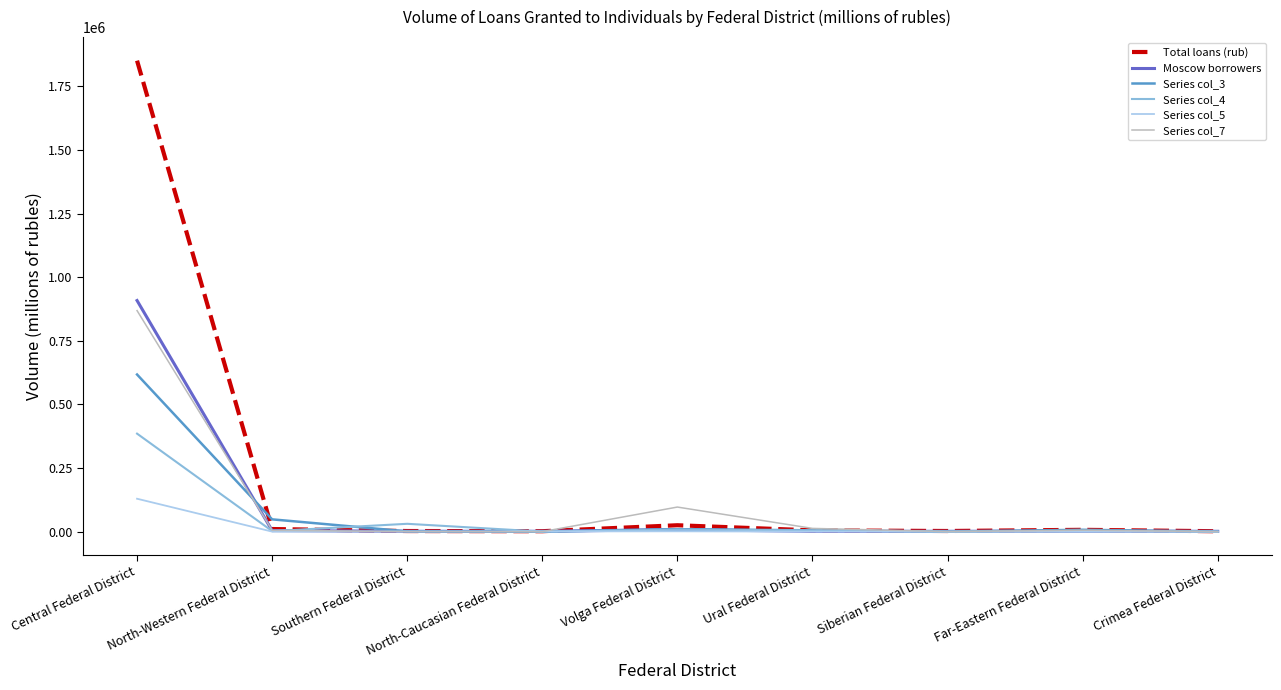

What value does the Moscow borrowers series have at Central Federal District, to the nearest 10?

908110